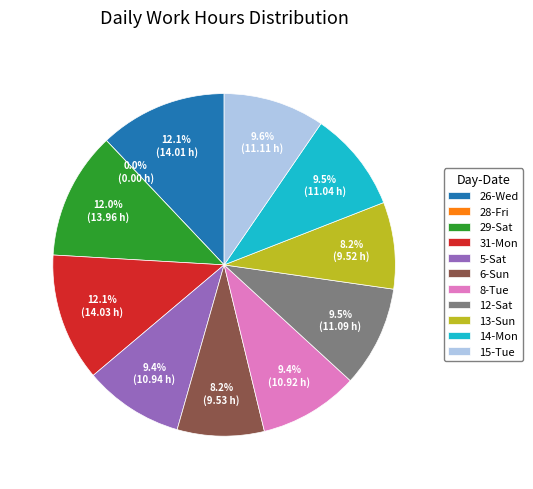

To the nearest percent, what portion does 15-Tue represent?

10%